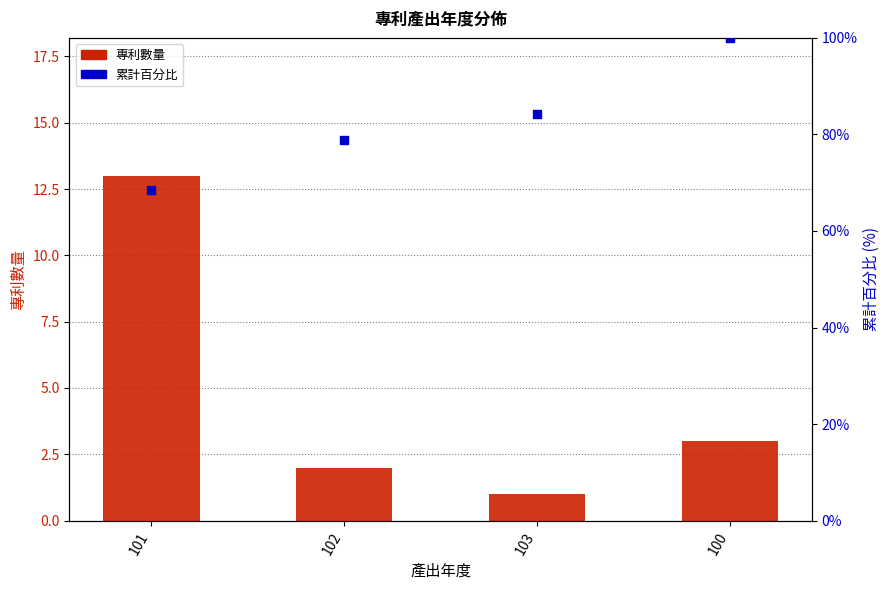

What are all the series names shown in the legend?

專利數量, 累計百分比